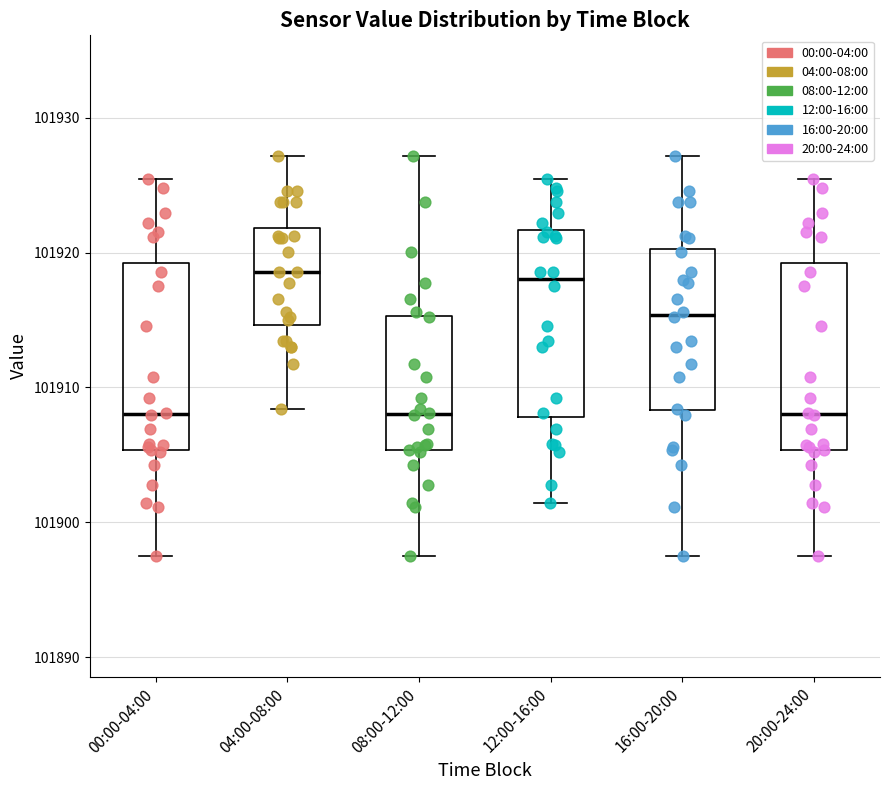

Reading left to right, read every box against the y-axis: the position of its median line, the range the box covers, and the ends of its whiskers. The values are not printed on the chart, so give them approximately, as read against the axis.

00:00-04:00: median 101908, box 101905 to 101919, whiskers 101897 to 101925
04:00-08:00: median 101919, box 101915 to 101922, whiskers 101908 to 101927
08:00-12:00: median 101908, box 101905 to 101915, whiskers 101897 to 101927
12:00-16:00: median 101918, box 101908 to 101922, whiskers 101901 to 101925
16:00-20:00: median 101915, box 101908 to 101920, whiskers 101897 to 101927
20:00-24:00: median 101908, box 101905 to 101919, whiskers 101897 to 101925